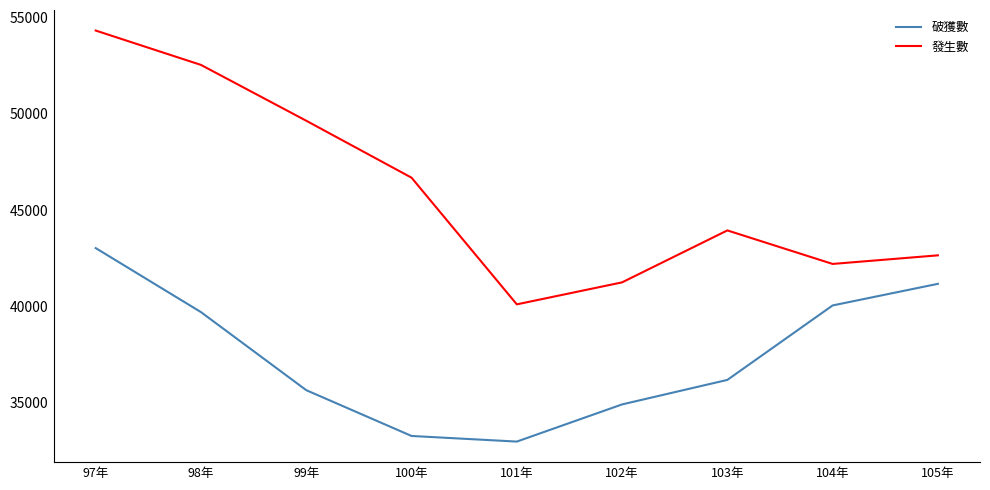

Which series has the widest spread of values?

發生數